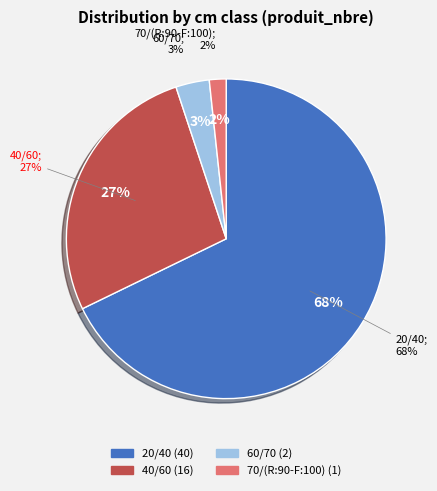

Approximately how many times larger is the value at 70/(R:90-F:100) compared to 40/60?

0.1